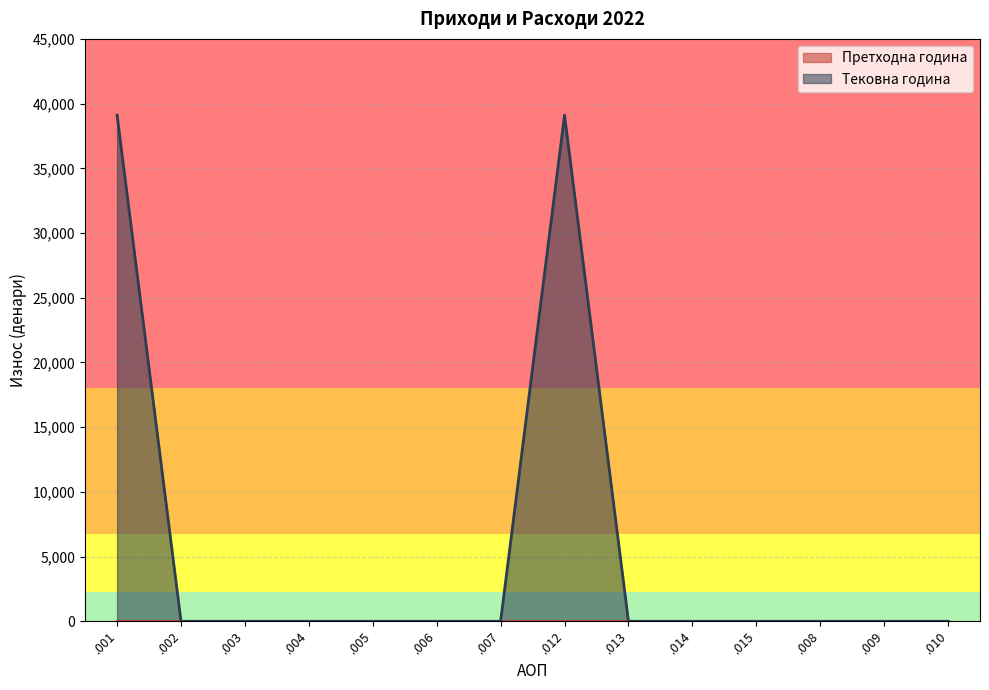

Does the chart display data point markers on the line(s)?

No